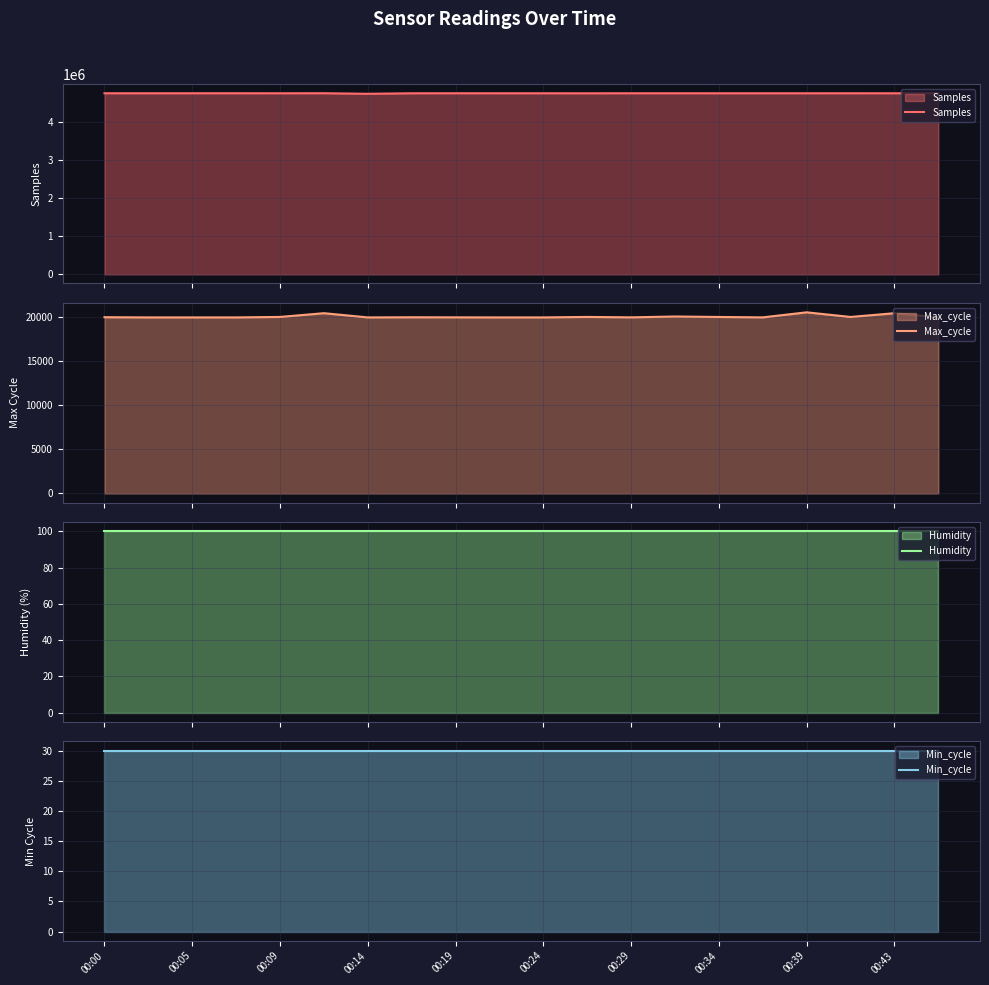

What is the label of the 6th point from the left?

00:24